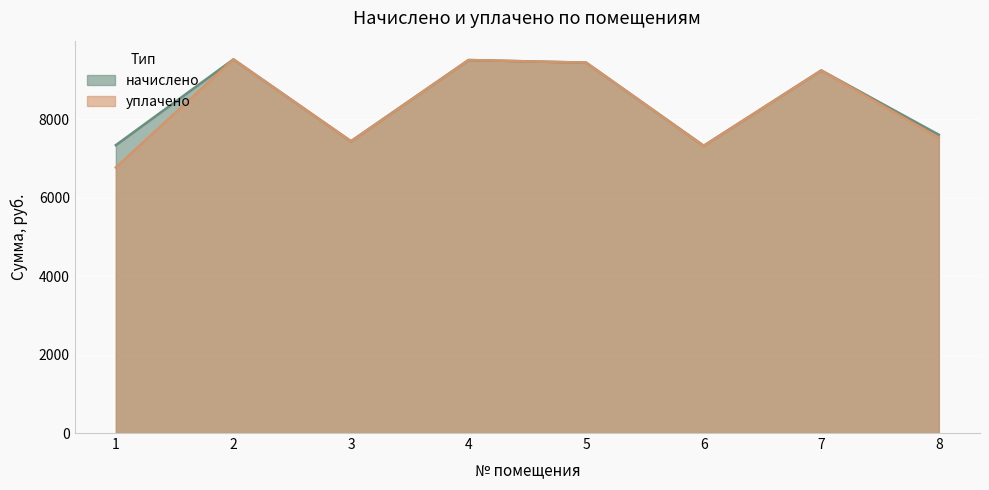

Which series has the widest spread of values?

уплачено